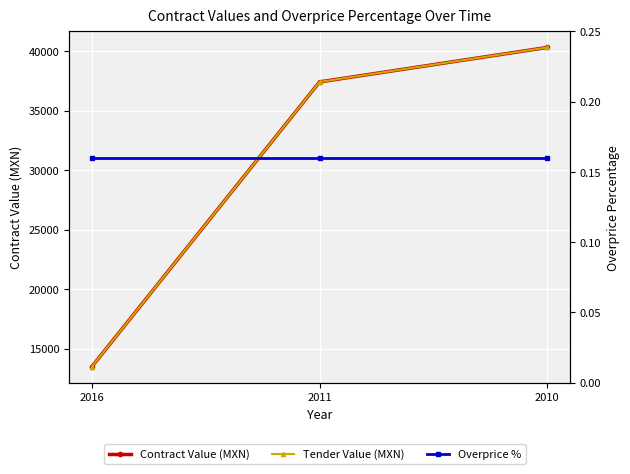

Where does the Tender Value (MXN) series first go above 37411?

2011